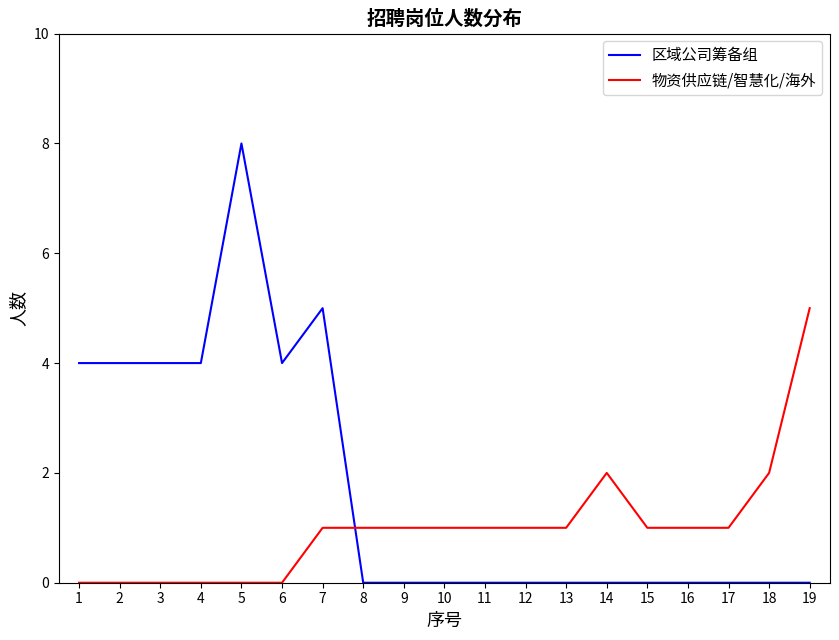

Which series has the widest spread of values?

区域公司筹备组